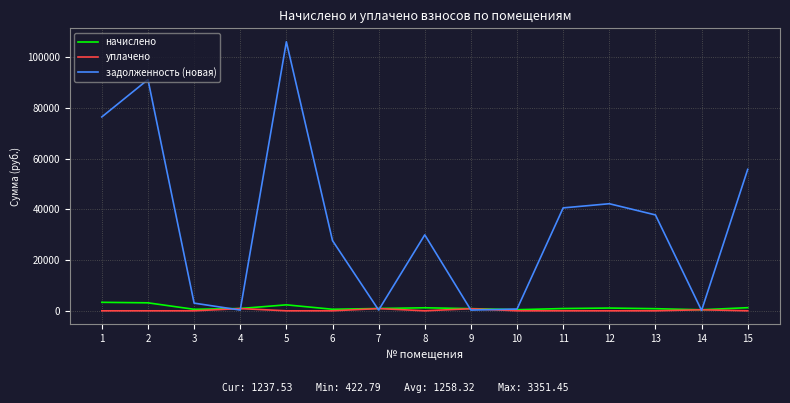

How many interior local peaks does the задолженность (новая) series have?

4